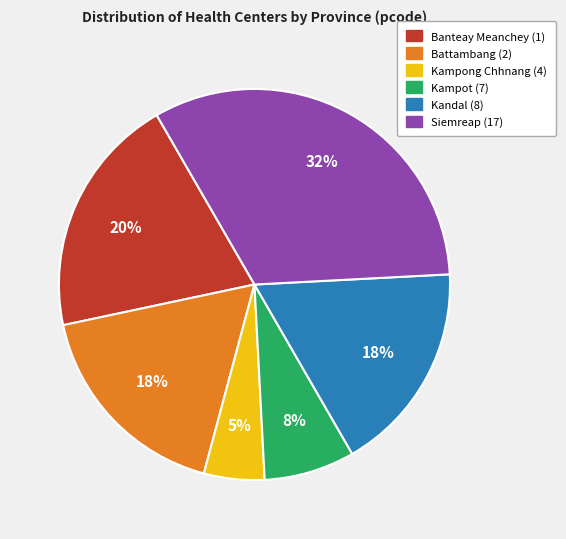

Is there any slice that represents more than half of the pie?

No